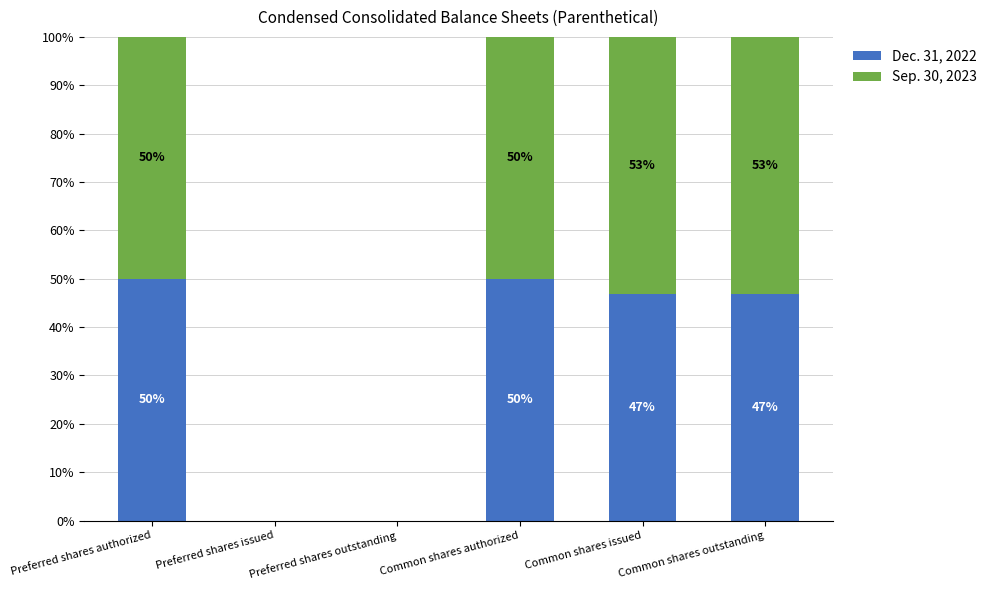

At which label does Dec. 31, 2022 first exceed 46?

Preferred shares authorized